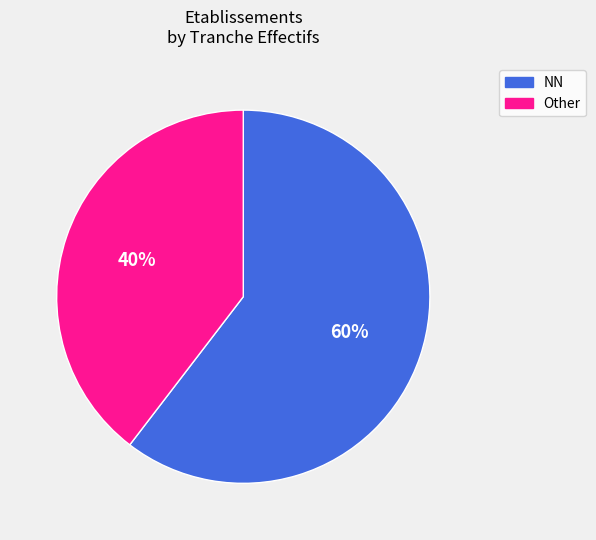

Is it true that Other is 28% of the pie?

False